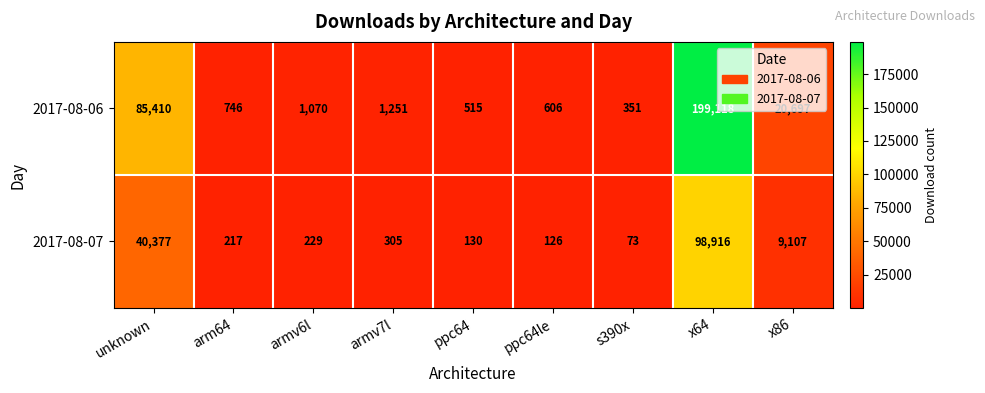

List the series in order of their peak value, lowest first.

2017-08-07, 2017-08-06